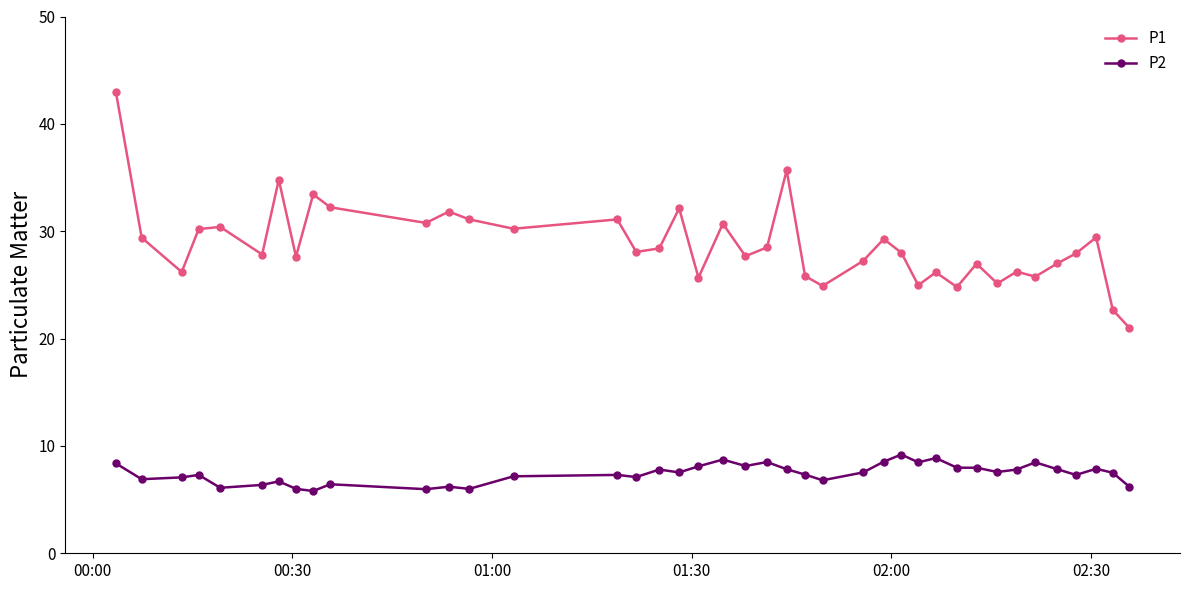

What is the value of the P1 point at the 13th from the left?

31.1